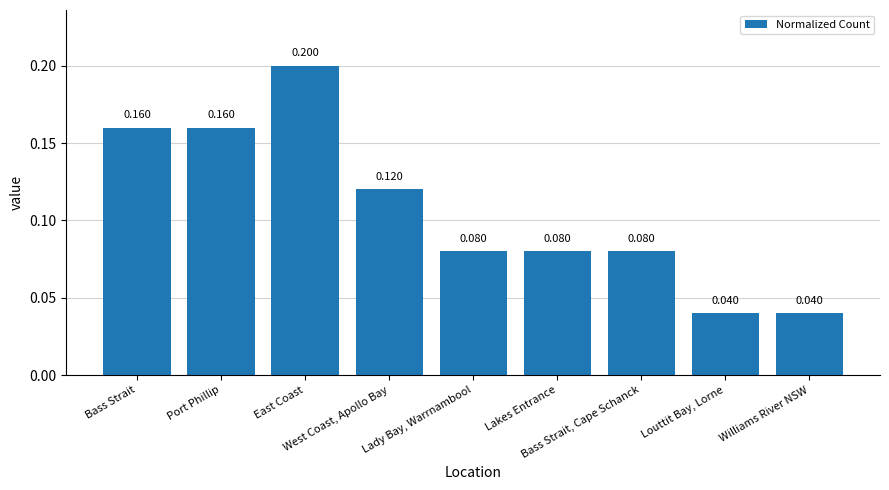

How many bars are there in total?

9